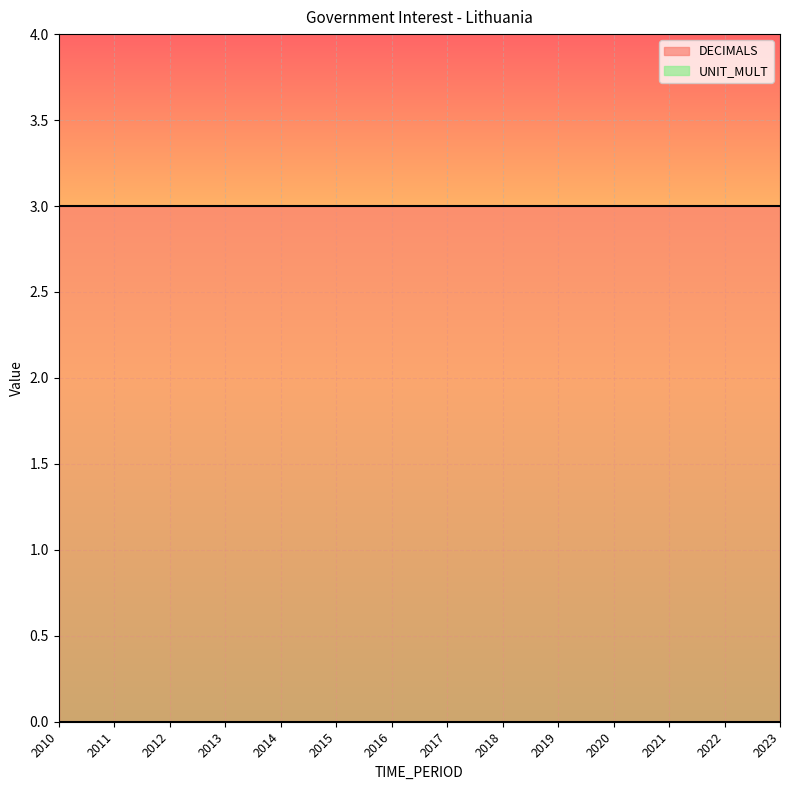

Which series has the largest range (max minus min)?

DECIMALS